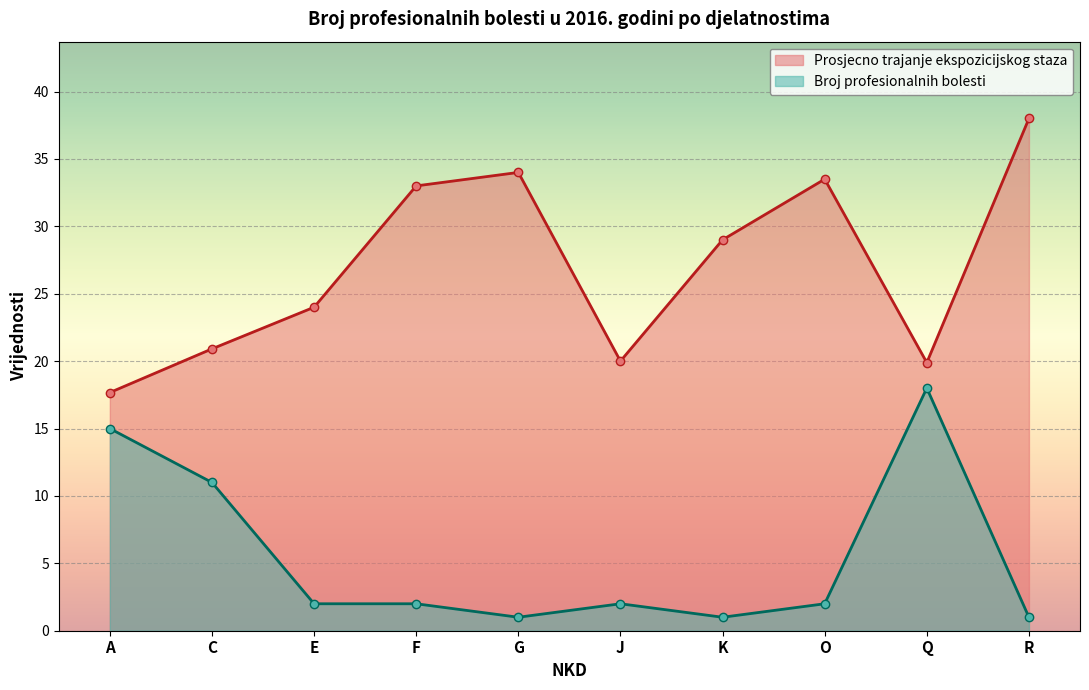

At which label does Broj profesionalnih bolesti reach its peak?

Q